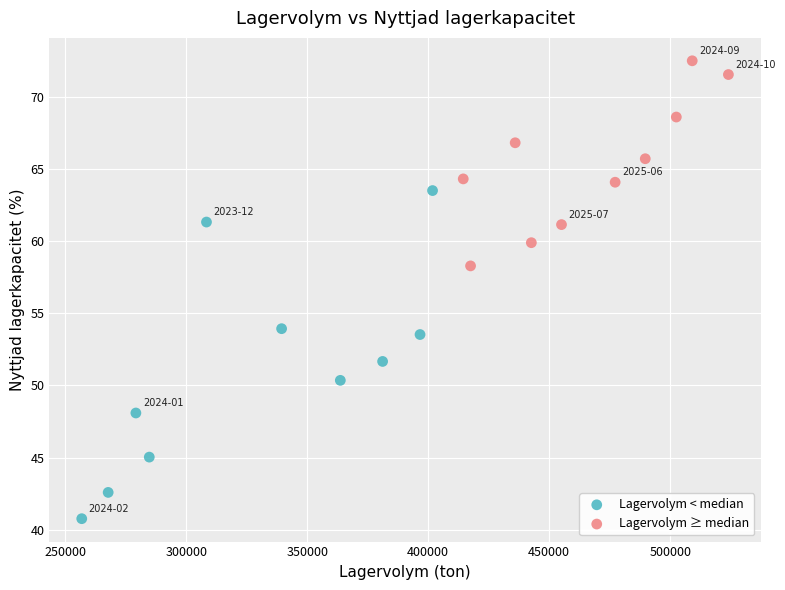

Which series contains the highest Y value?

Lagervolym ≥ median